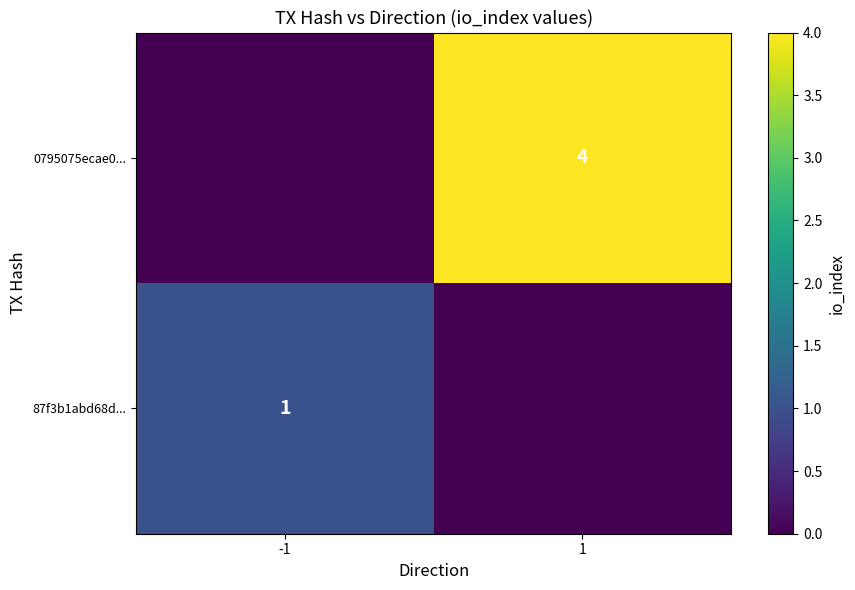

True or false: 0795075ecae0... has a value of 4 at 1.

True